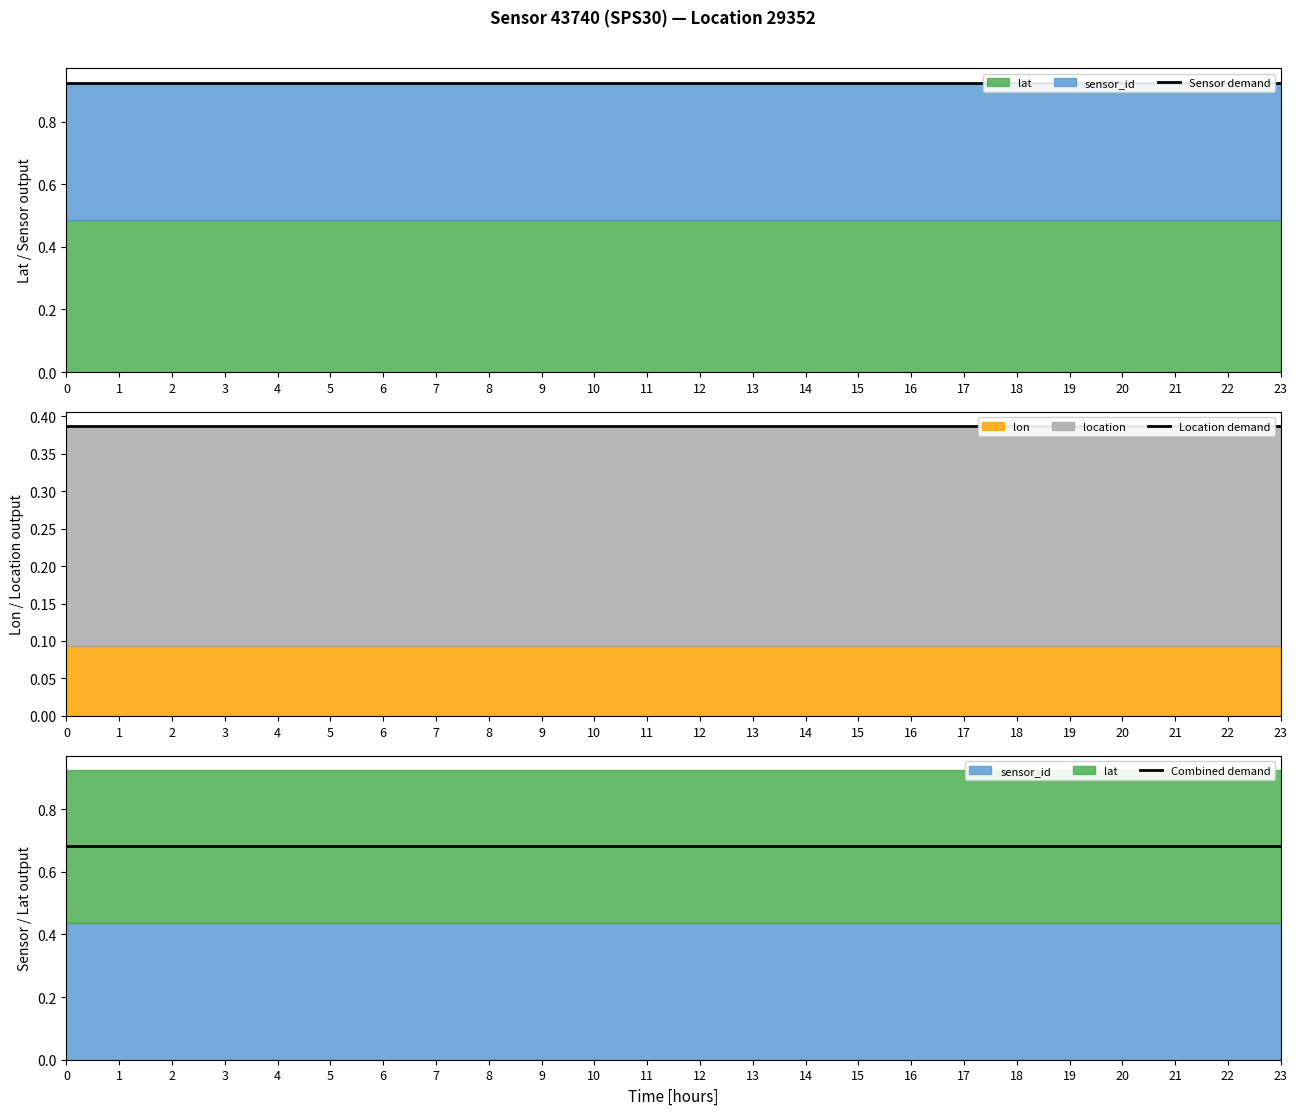

Rank the series by their average value, from lowest to highest.

Location demand, Combined demand, Sensor demand